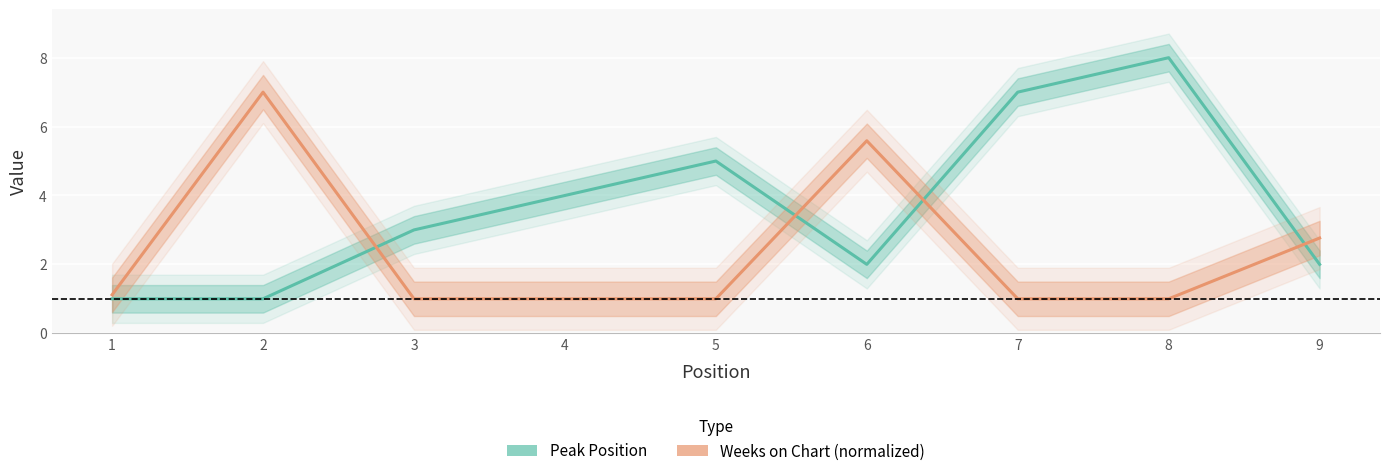

What is the total value across all series at 9?

4.8